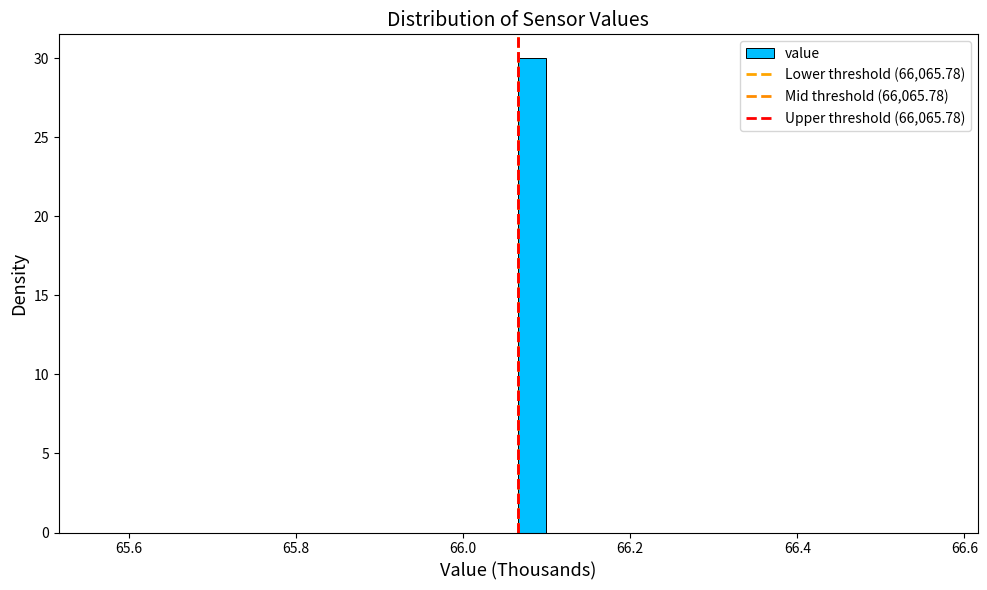

Read against the x-axis, roughly where is the centre of the tallest bar?

66.08